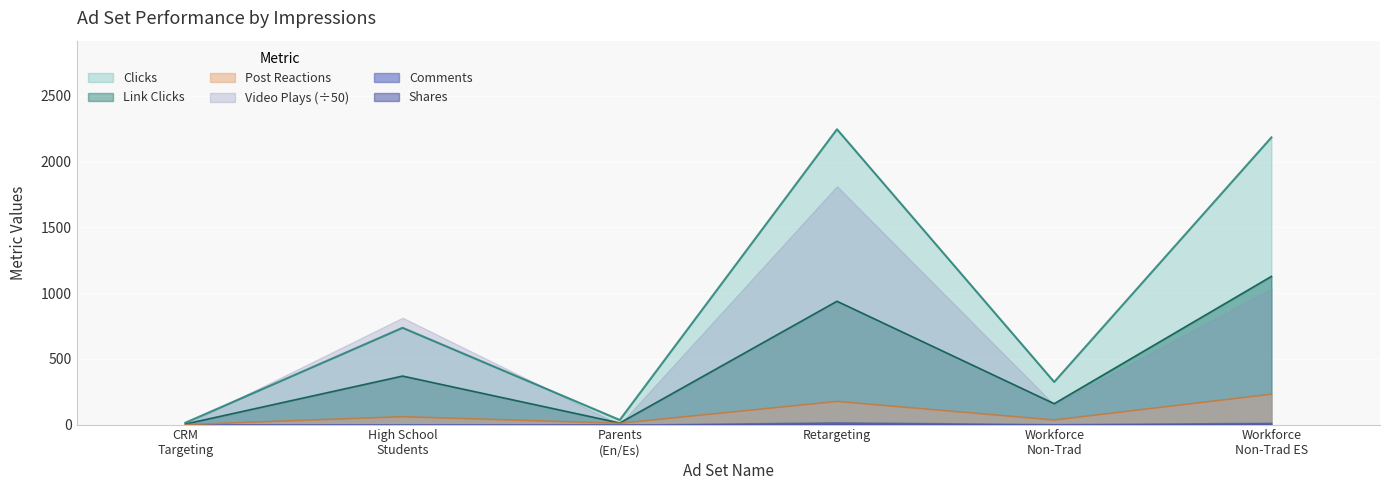

Which series has the widest spread of values?

Clicks